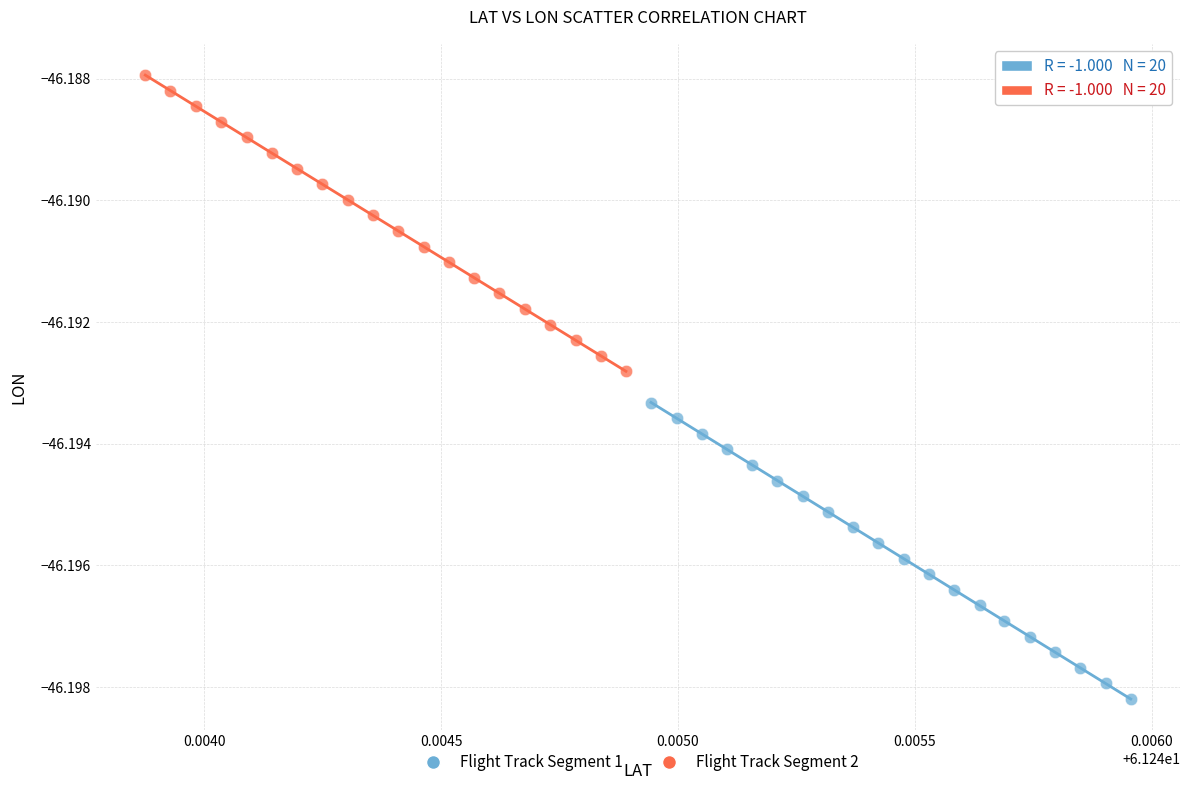

What are all the series names shown in the legend?

Flight Track Segment 1, Flight Track Segment 2